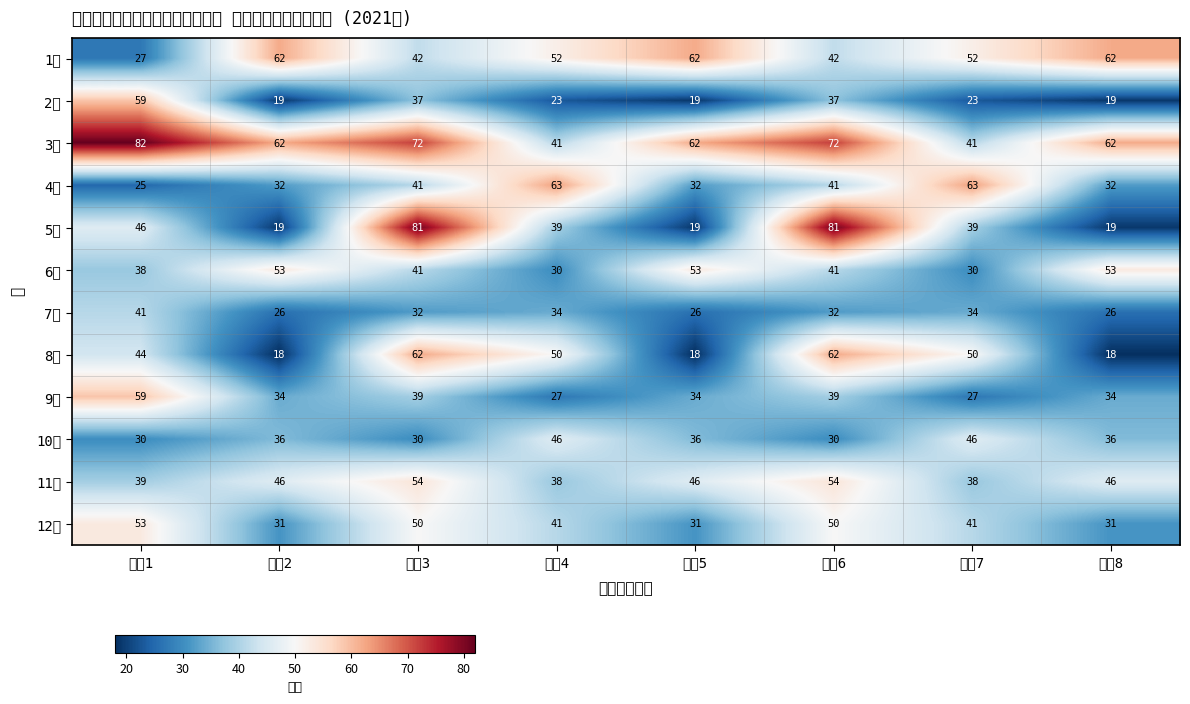

Which label corresponds to the largest value in the chart?

事例1